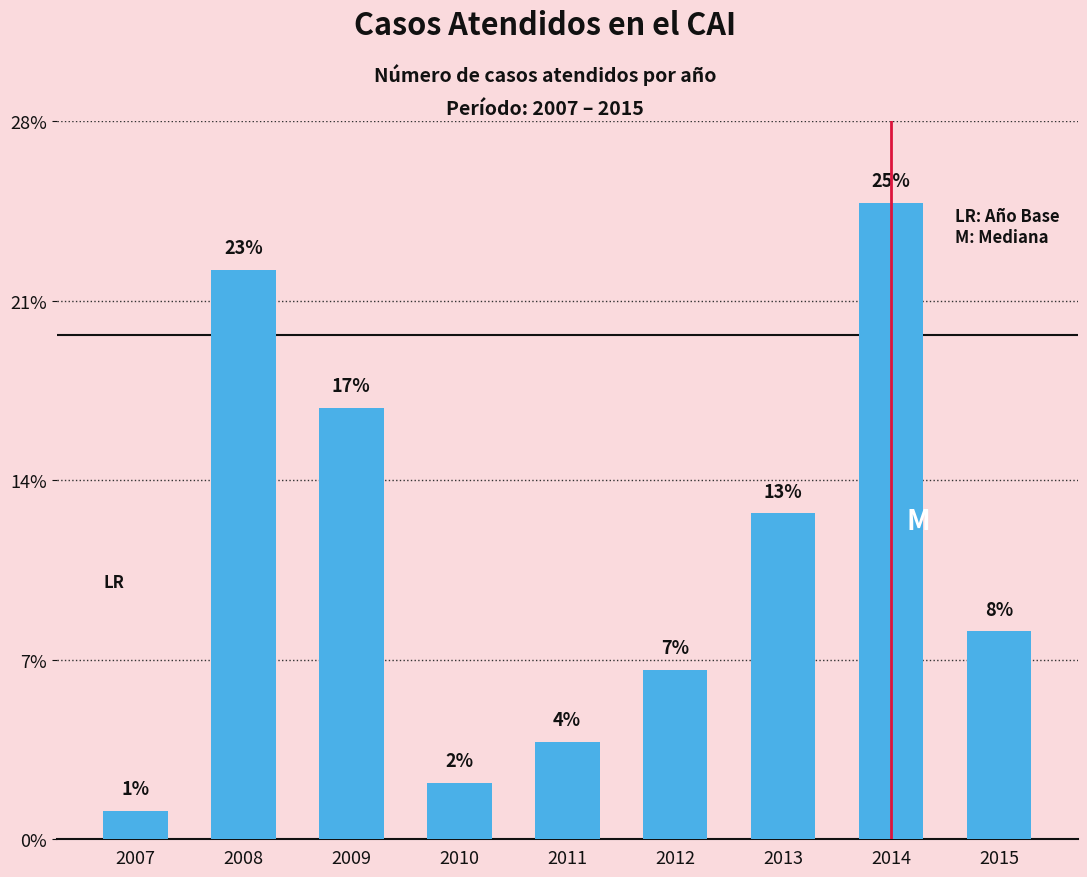

Does the chart contain any negative values?

No